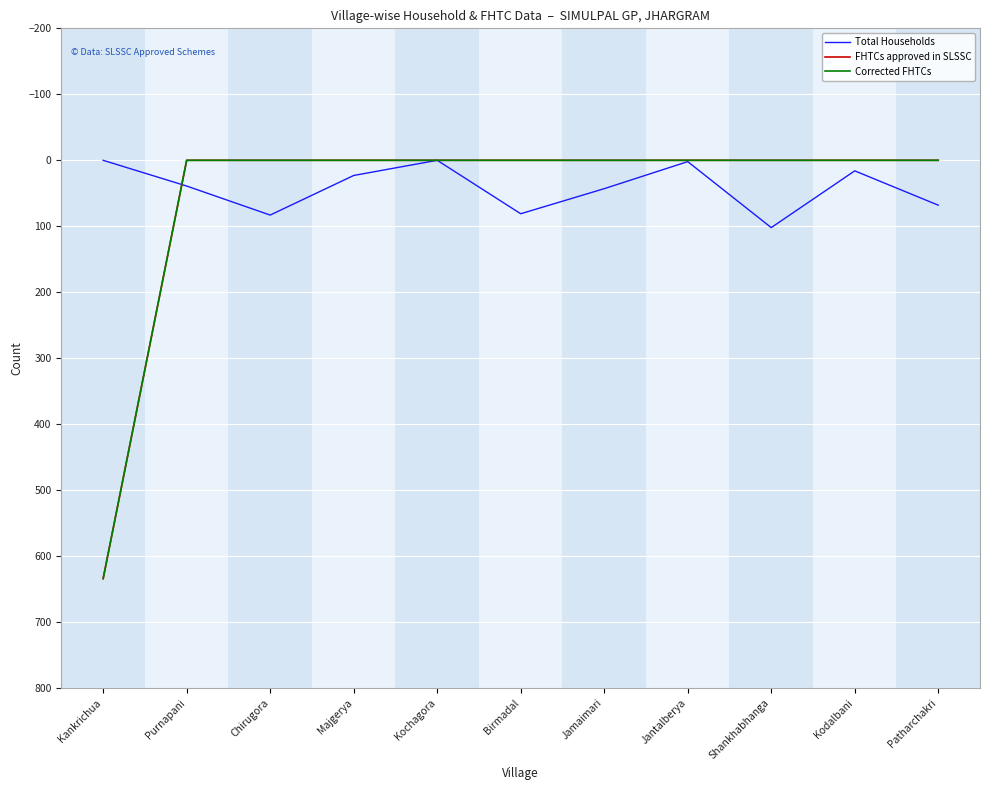

List the labels in order of FHTCs approved in SLSSC value, largest first.

Kankrichua, Purnapani, Chirugora, Majgerya, Kochagora, Birmadal, Jamaimari, Jantalberya, Shankhabhanga, Kodalbani, Patharchakri